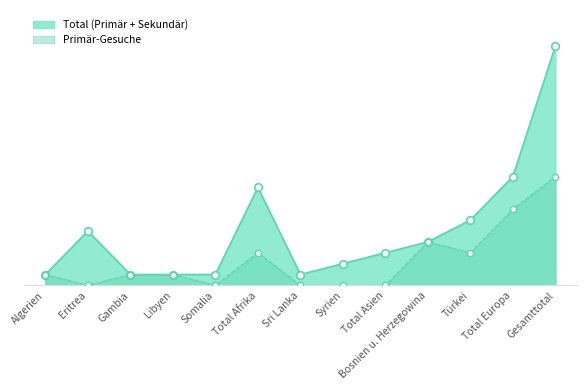

What is the change in value from Somalia to Total Europa?

+7